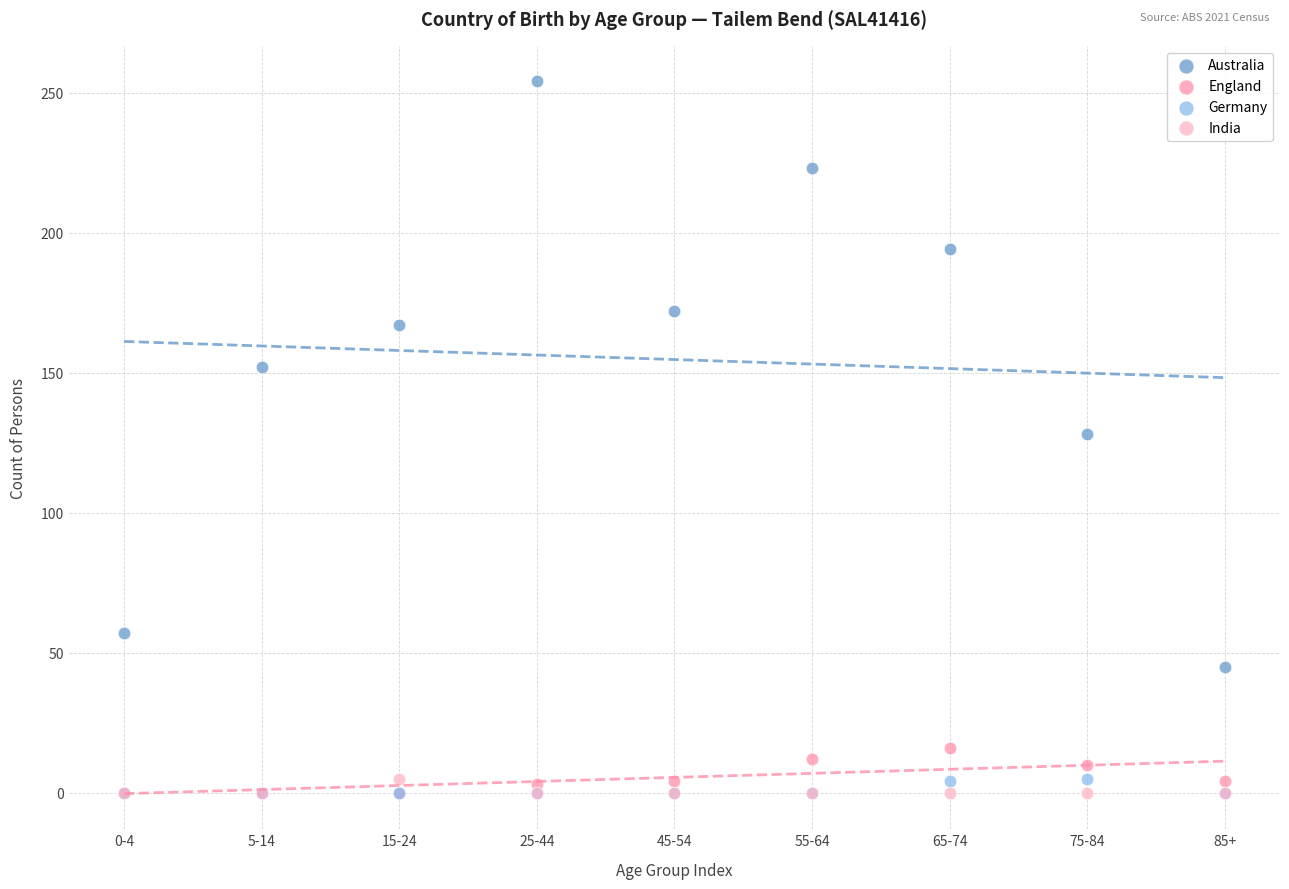

Which series reaches the maximum Y coordinate?

Australia